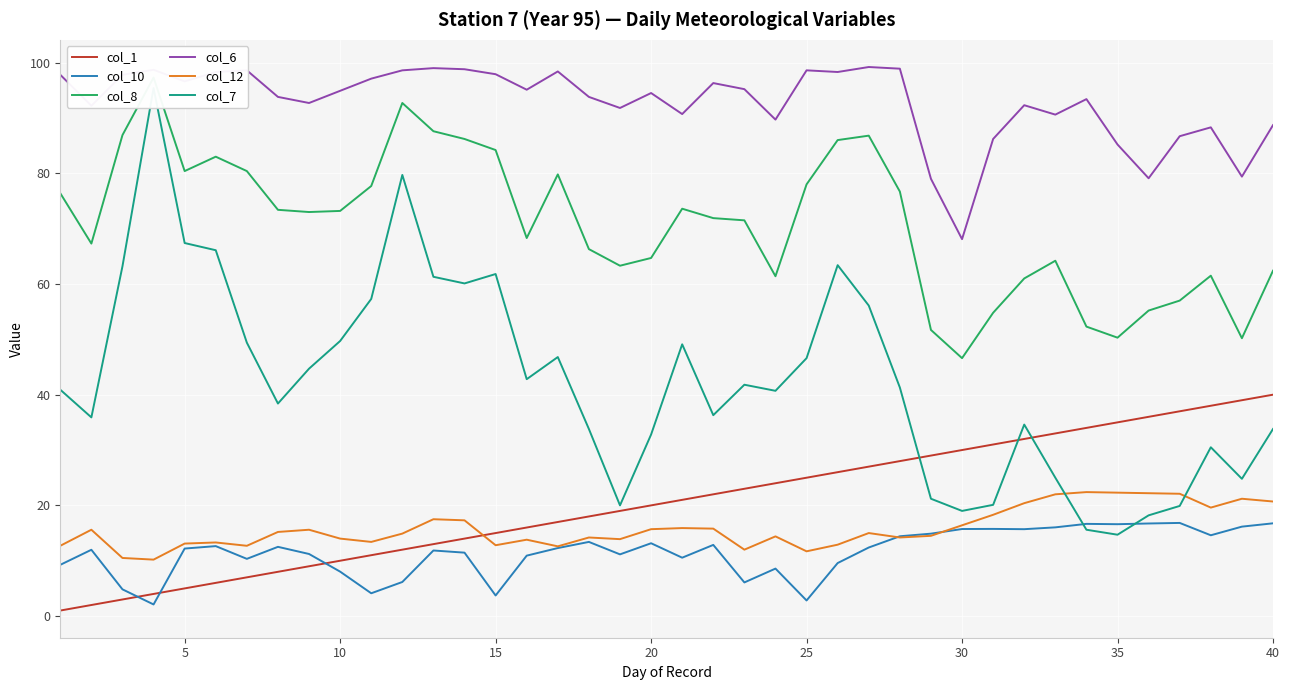

What is the average value of the col_7 series?

42.5